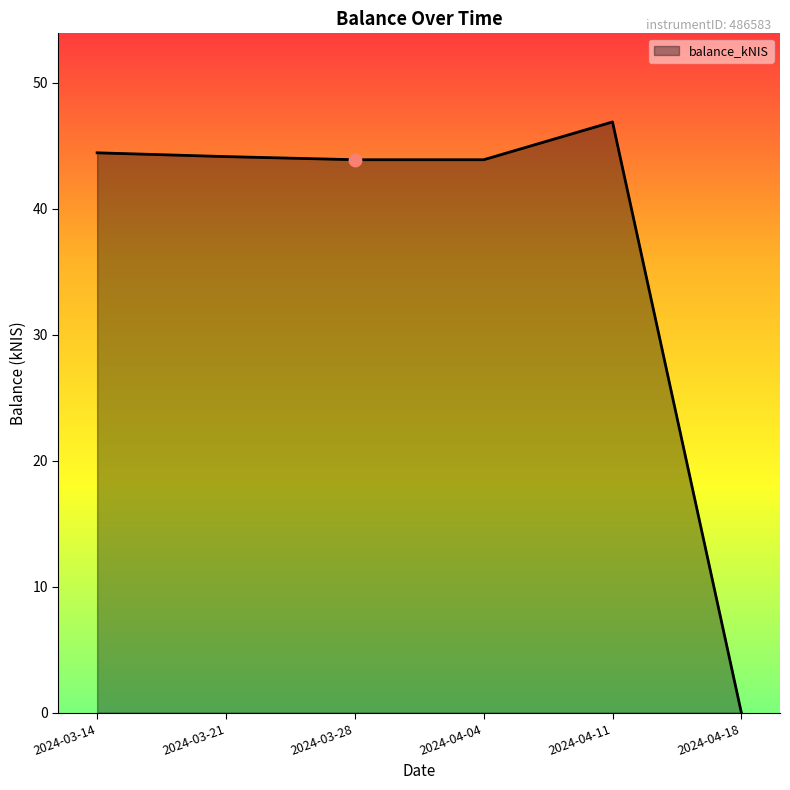

What is the ratio of the value at 2024-04-11 to the value at 2024-03-21?

1.1